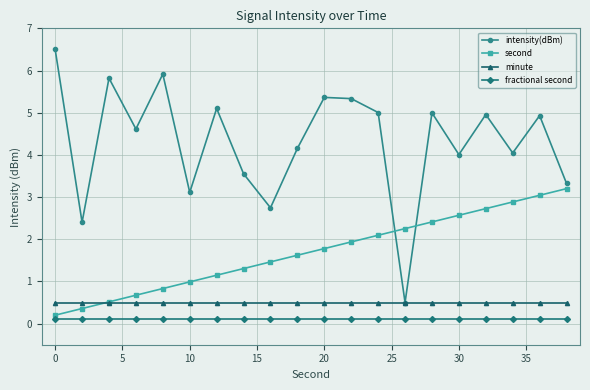

True or false: second and intensity(dBm) cross at least once.

True